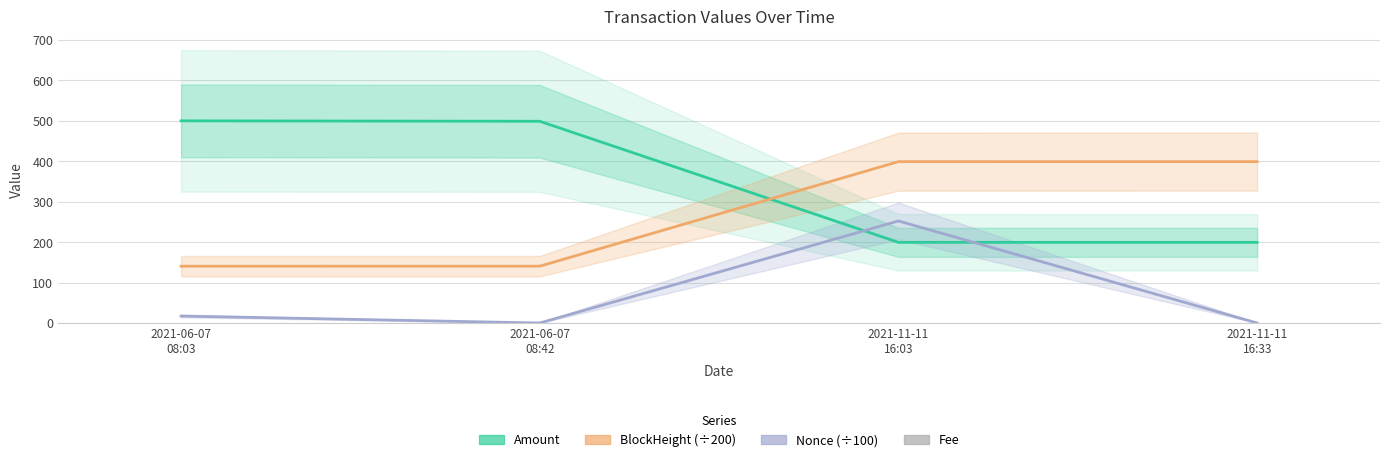

List the series in order of their overall mean, highest first.

Amount, BlockHeight (÷200), Nonce (÷100), Fee